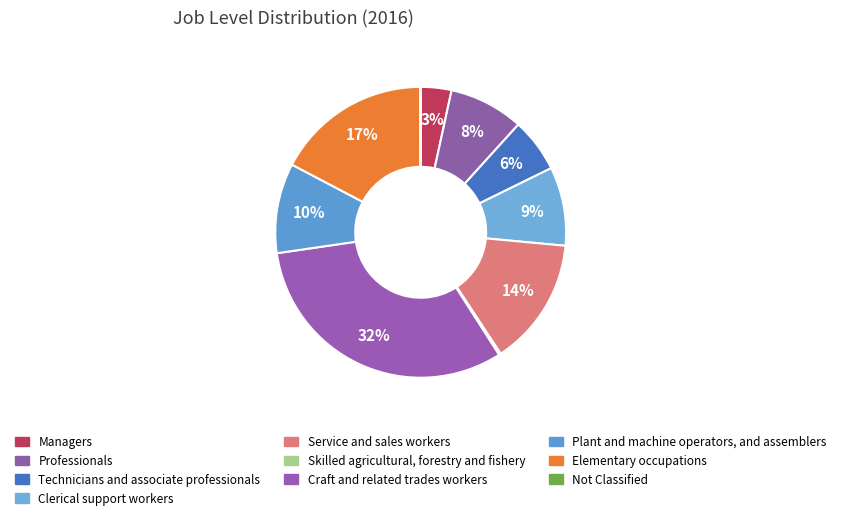

What is the largest slice in the pie chart?

Craft and related trades workers